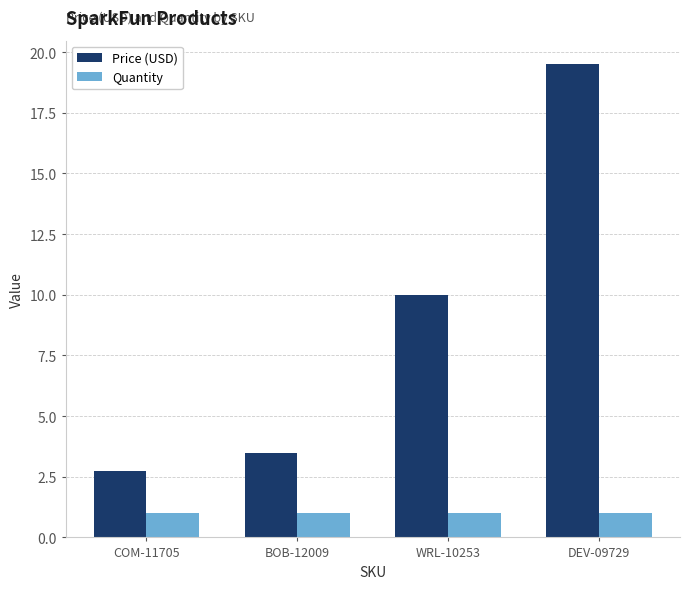

What position from the left is BOB-12009?

2